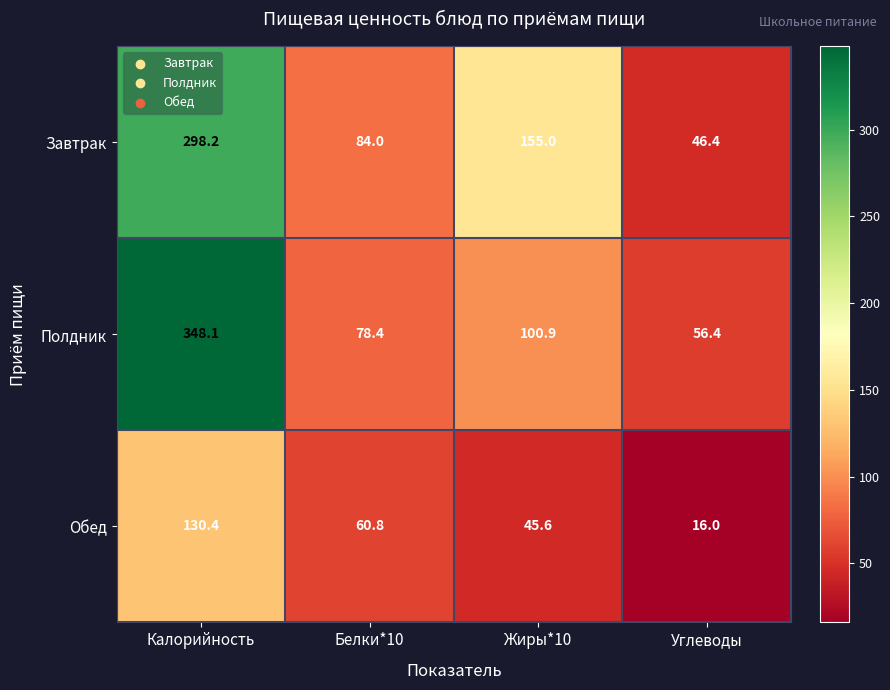

Reading right to left, transcribe all the data shown in this chart.

Завтрак: 46.4	155.0	84.0	298.2
Полдник: 56.4	100.9	78.4	348.1
Обед: 16.0	45.6	60.8	130.4